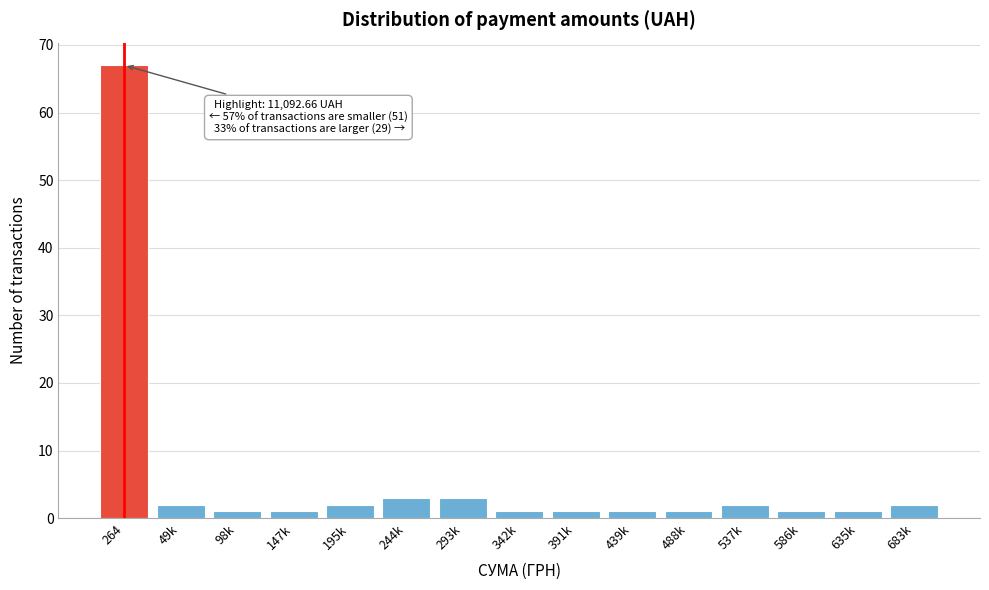

Reading left to right, list all the values displayed in this chart.

264=67	49k=2	98k=1	147k=1	195k=2	244k=3	293k=3	342k=1	391k=1	439k=1	488k=1	537k=2	586k=1	635k=1	683k=2